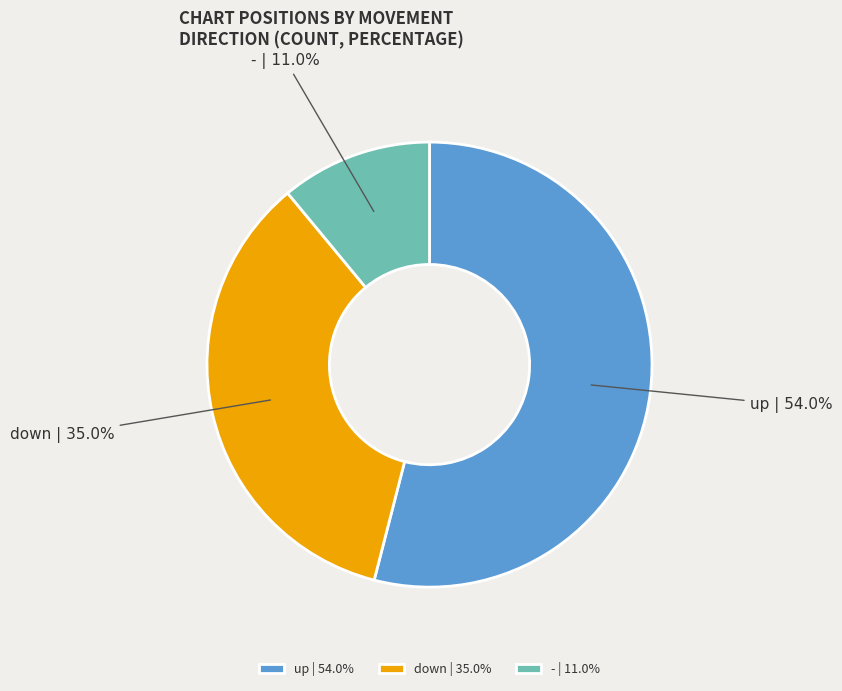

Is it true that up is 54% of the pie?

True